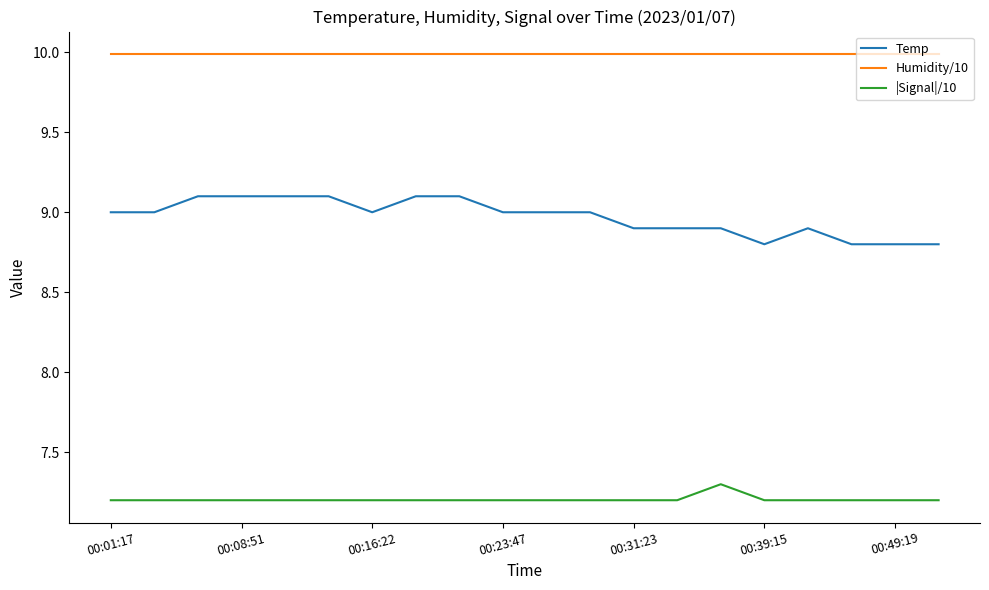

How many lines are shown in the chart?

3